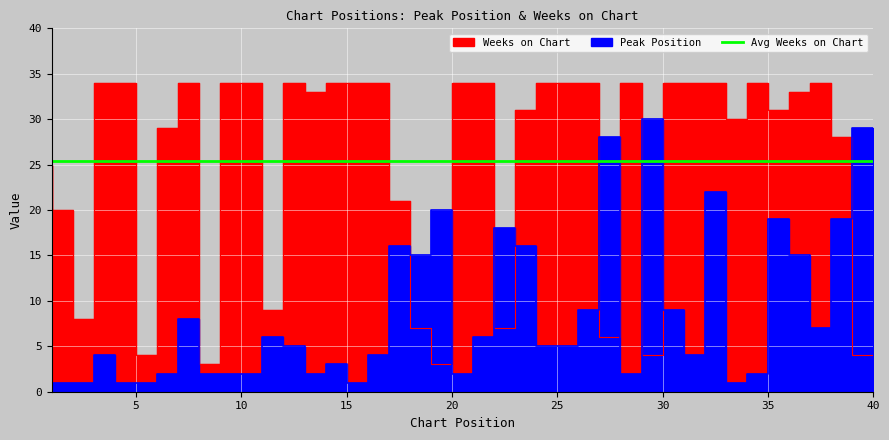

Reading left to right, extract all data points from this chart.

Peak Position: 1=1	2=1	3=1	4=4	5=1	6=1	7=2	8=8	9=2	10=2	11=2	12=6	13=5	14=2	15=3	16=1	17=4	18=16	19=15	20=20	21=2	22=6	23=18	24=16	25=5	26=5	27=9	28=28	29=2	30=30	31=9	32=4	33=22	34=1	35=2	36=19	37=15	38=7	39=19	40=29
Weeks on Chart: 1=25	2=20	3=8	4=34	5=34	6=4	7=29	8=34	9=3	10=34	11=34	12=9	13=34	14=33	15=34	16=34	17=34	18=21	19=7	20=3	21=34	22=34	23=7	24=31	25=34	26=34	27=34	28=6	29=34	30=4	31=34	32=34	33=34	34=30	35=34	36=31	37=33	38=34	39=28	40=4